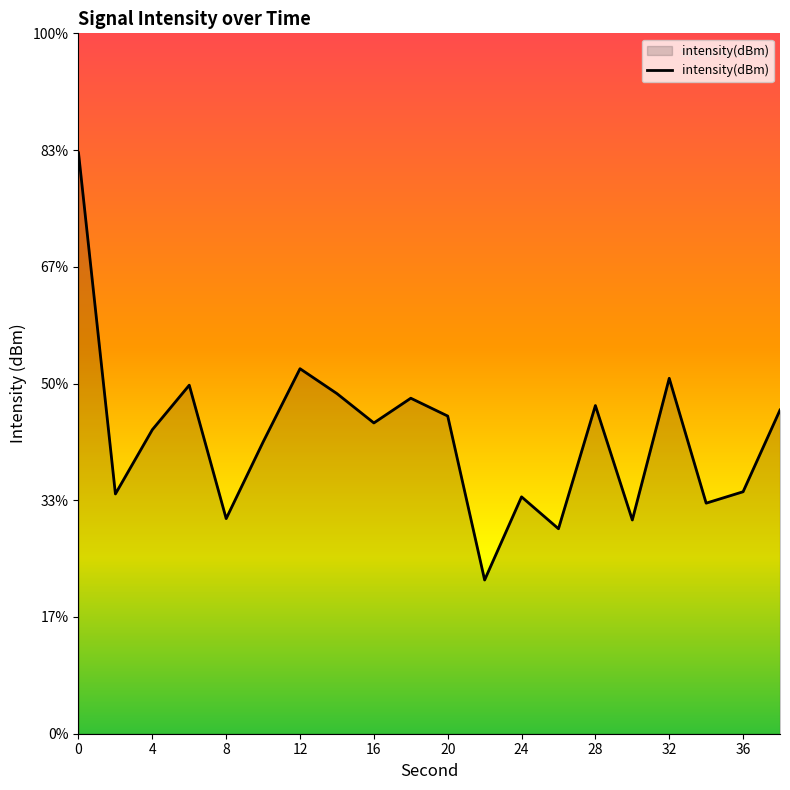

How many points are lower than both their immediate neighbors (excluding endpoints)?

7